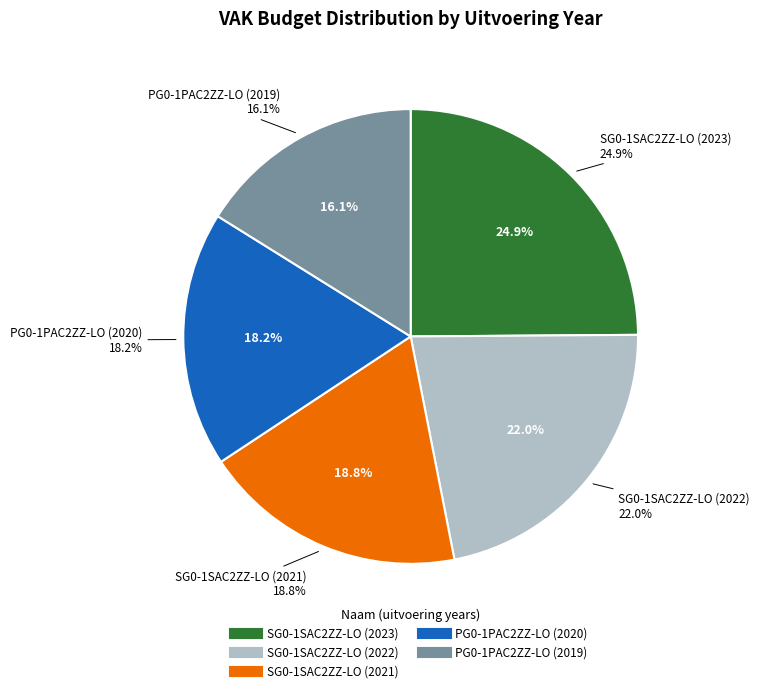

Do 2022 uitvoering and 2023 uitvoering together represent more than half of the pie?

No